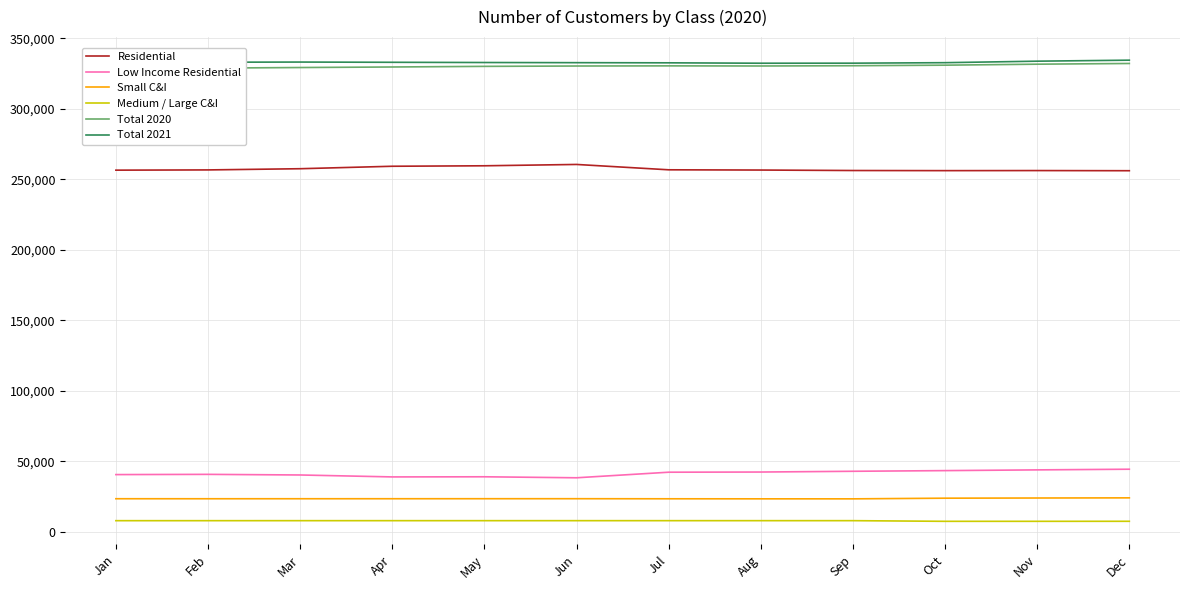

Is it true that Low Income Residential equals 70571 at Dec?

False